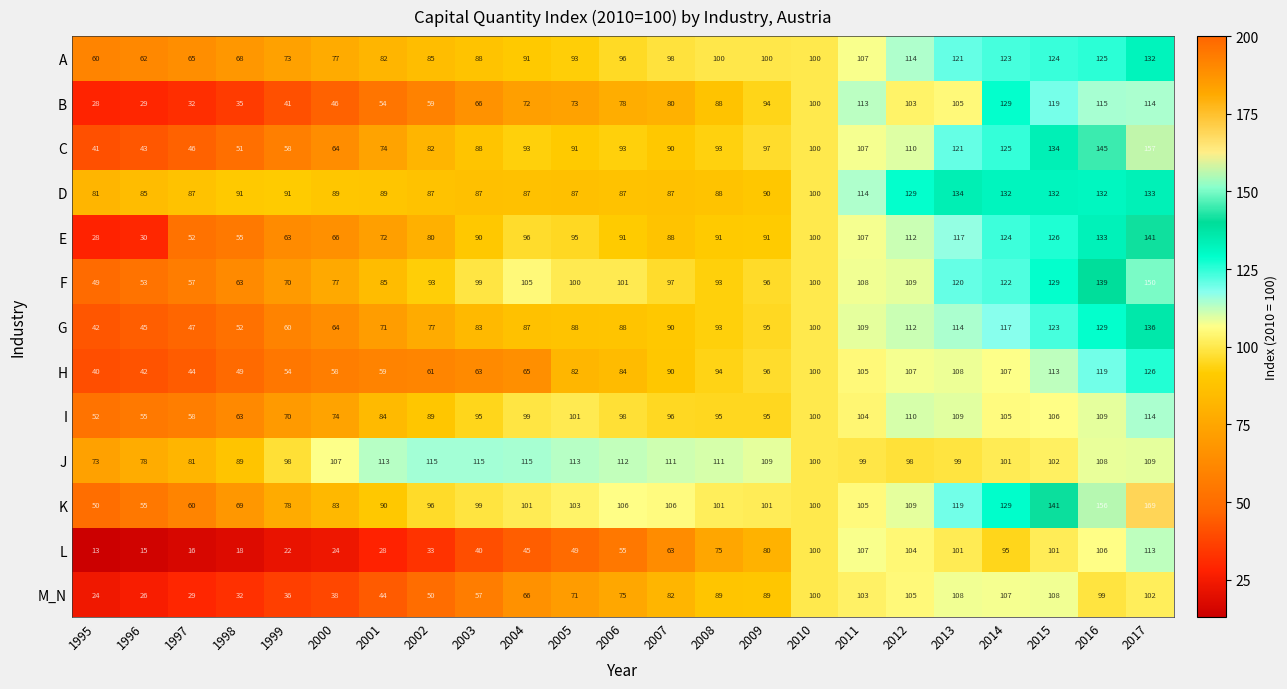

What is the sum of the E values at 2010 and 1996?

130